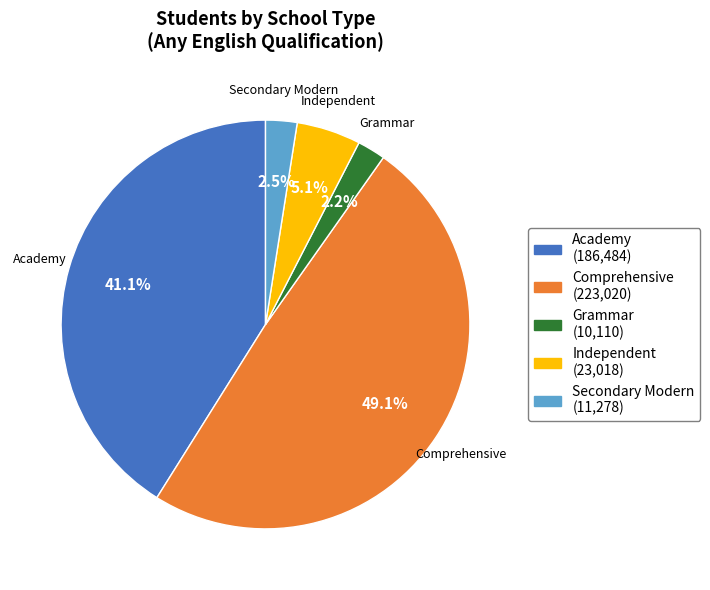

Does Grammar account for over 50% of the chart?

No